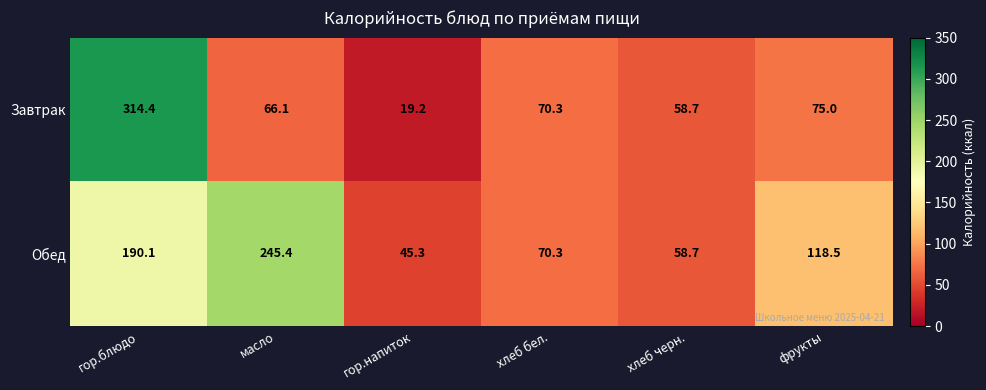

Reading left to right, list all the values displayed in this chart.

Завтрак: 314.4	66.1	19.2	70.3	58.7	75.0
Обед: 190.1	245.4	45.3	70.3	58.7	118.5